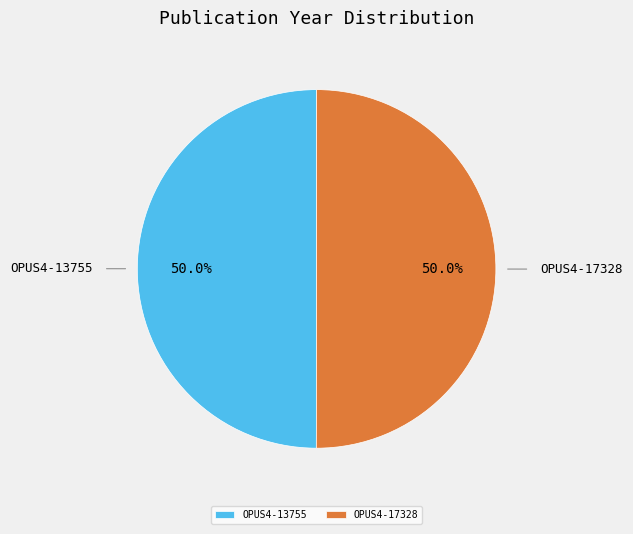

The OPUS4-17328 slice represents 50% of the pie. True or false?

True